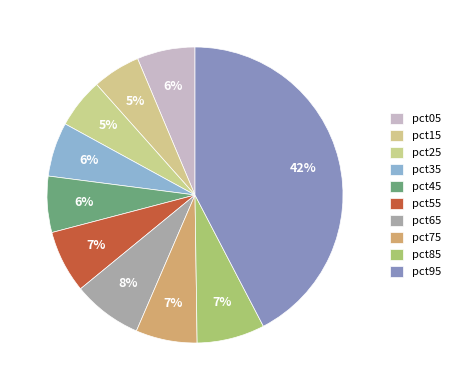

How many slices are in this pie chart?

10